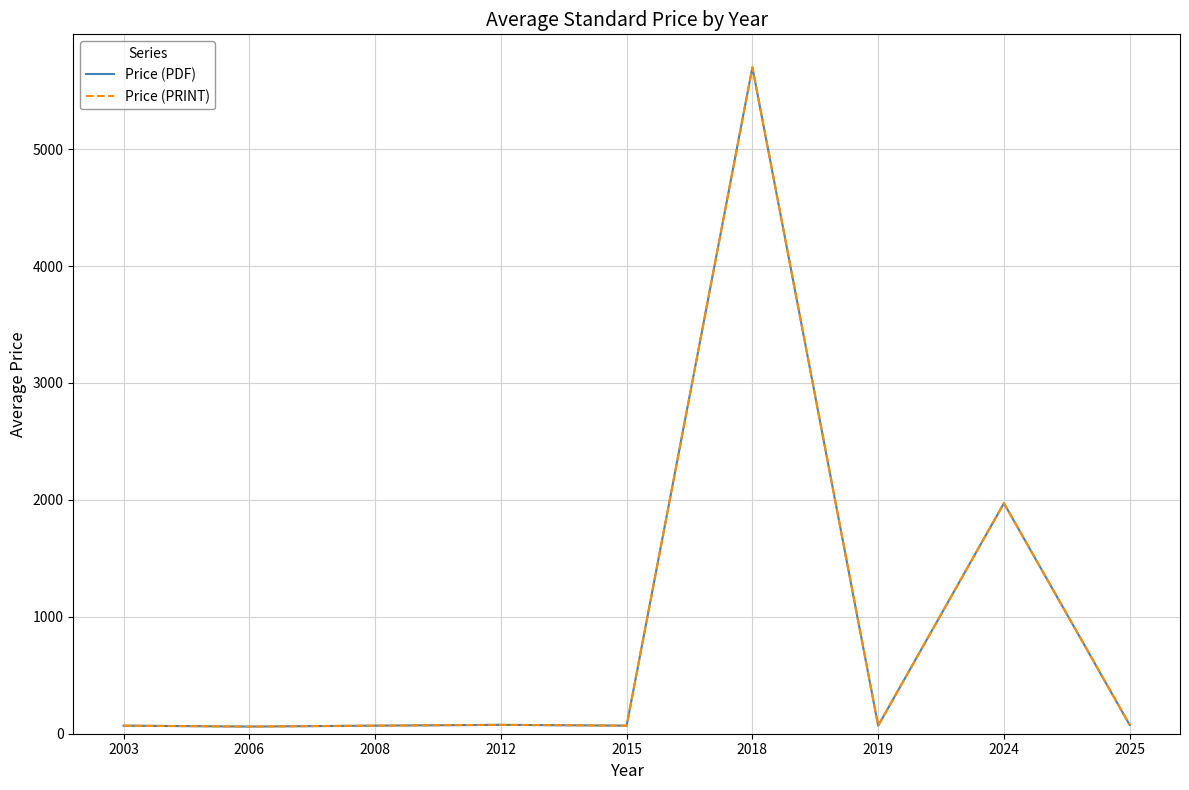

At how many categories does at least one series exceed 1511?

2